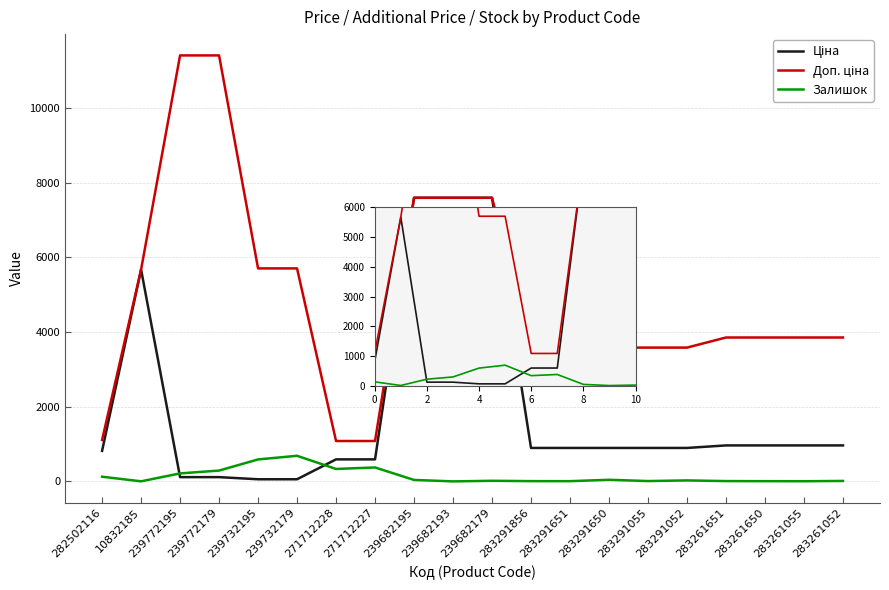

What is the difference between the highest and lowest values at 271712228?

748.7